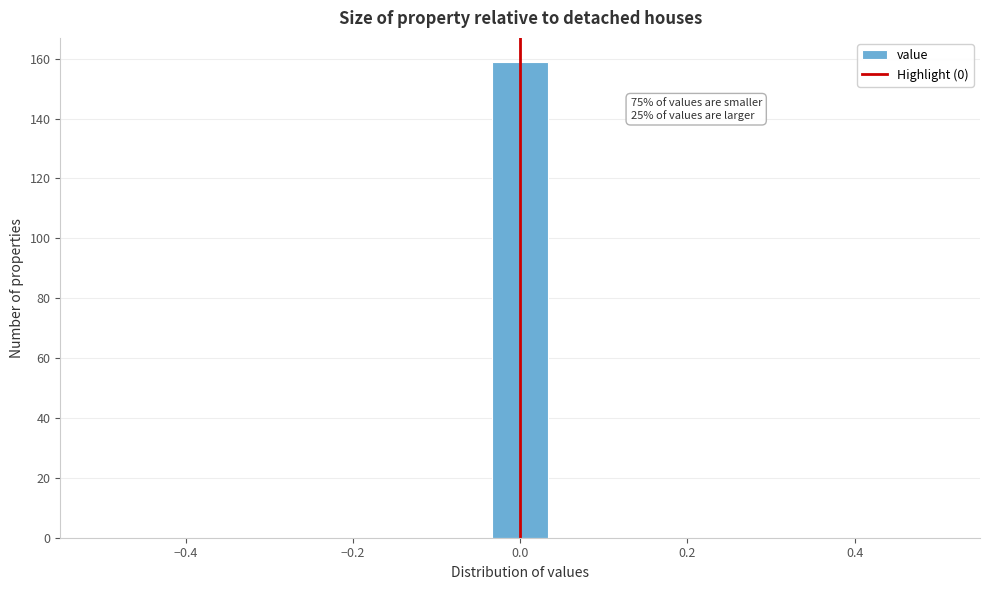

Read against the x-axis, roughly where is the centre of the tallest bar?

0.00